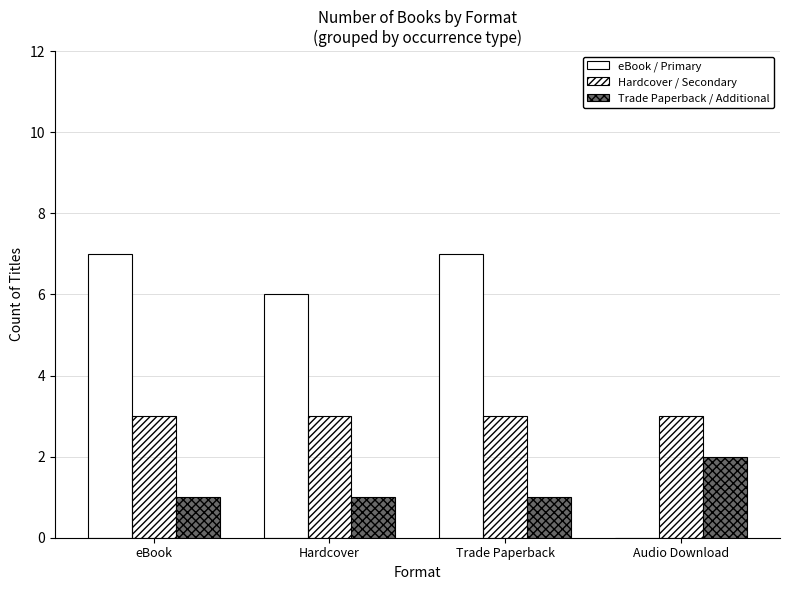

What is the total value across all series at eBook?

11